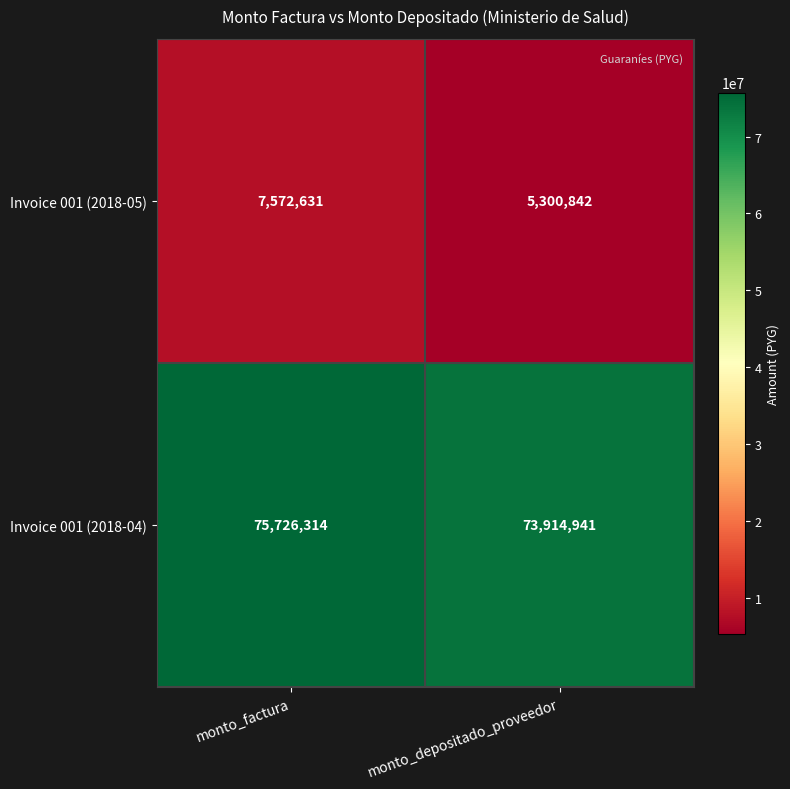

Is it true that Invoice 001 (2018-04) equals 110436641 at monto_factura?

False